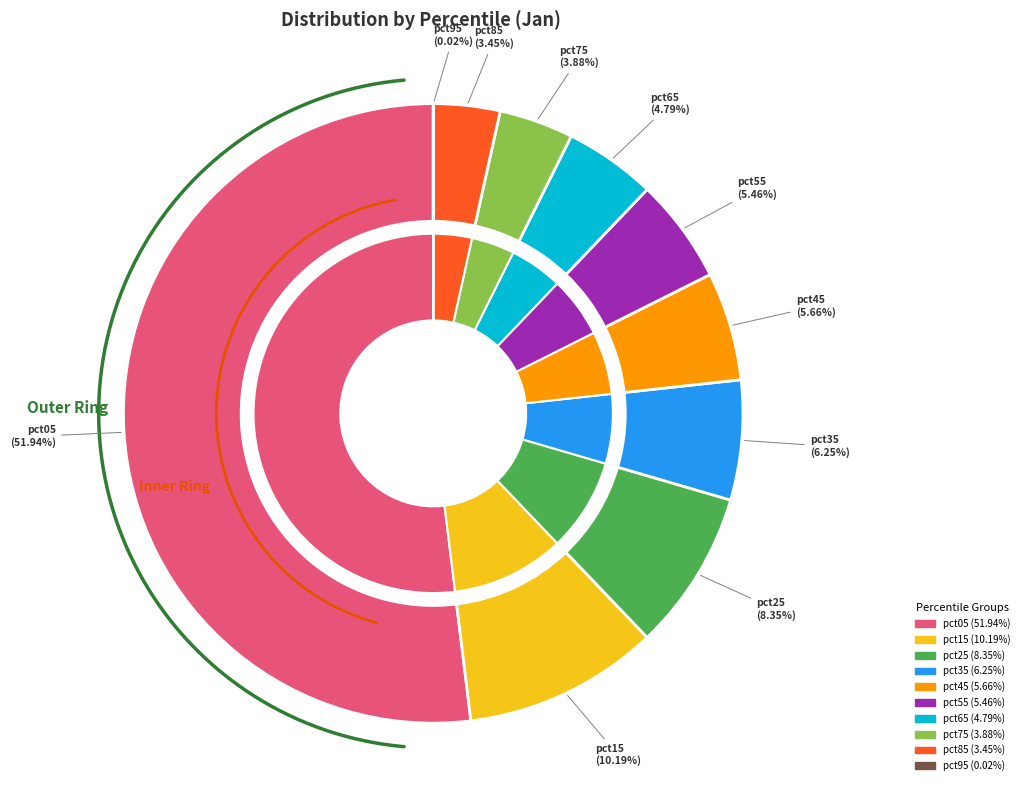

To the nearest percent, what is the combined percentage of pct05 and pct75?

56%